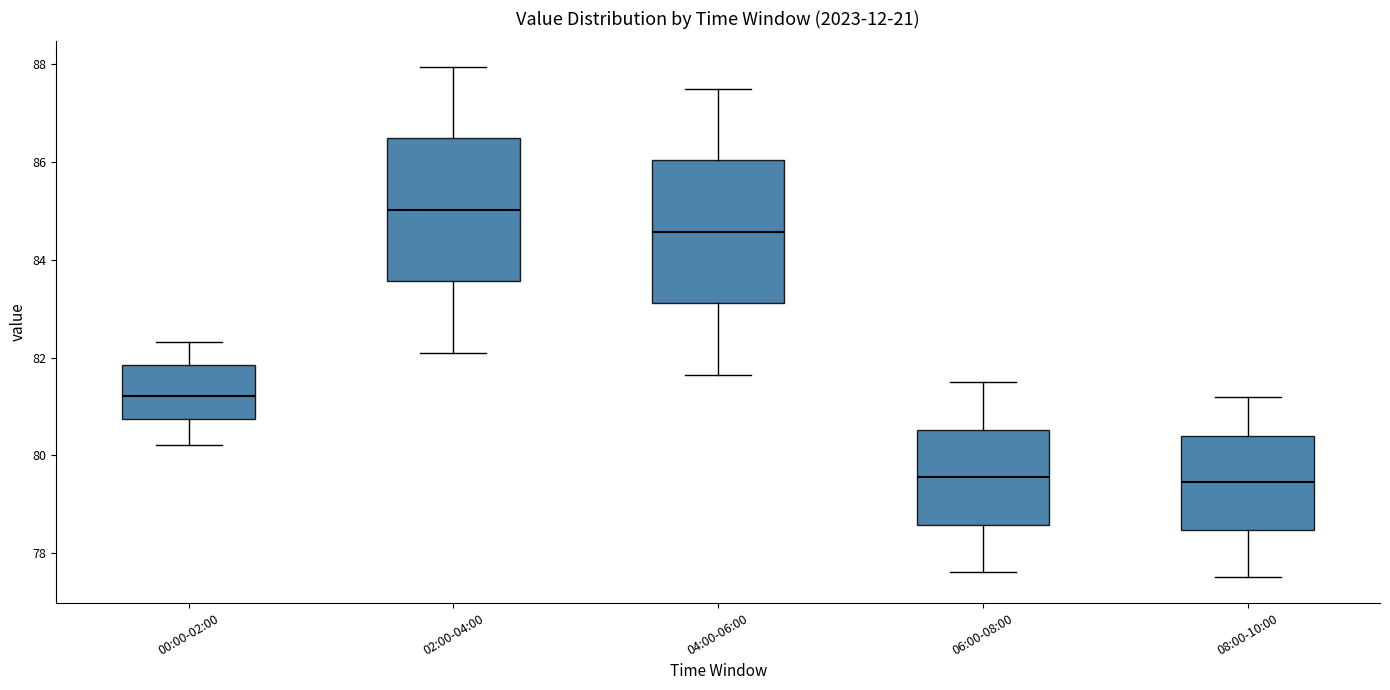

Reading left to right, read every box against the y-axis: the position of its median line, the range the box covers, and the ends of its whiskers. The values are not printed on the chart, so give them approximately, as read against the axis.

00:00-02:00: median 81.2, box 80.8 to 81.8, whiskers 80.2 to 82.4
02:00-04:00: median 85.0, box 83.6 to 86.4, whiskers 82.2 to 88.0
04:00-06:00: median 84.6, box 83.2 to 86.0, whiskers 81.6 to 87.6
06:00-08:00: median 79.6, box 78.6 to 80.6, whiskers 77.6 to 81.6
08:00-10:00: median 79.4, box 78.4 to 80.4, whiskers 77.6 to 81.2